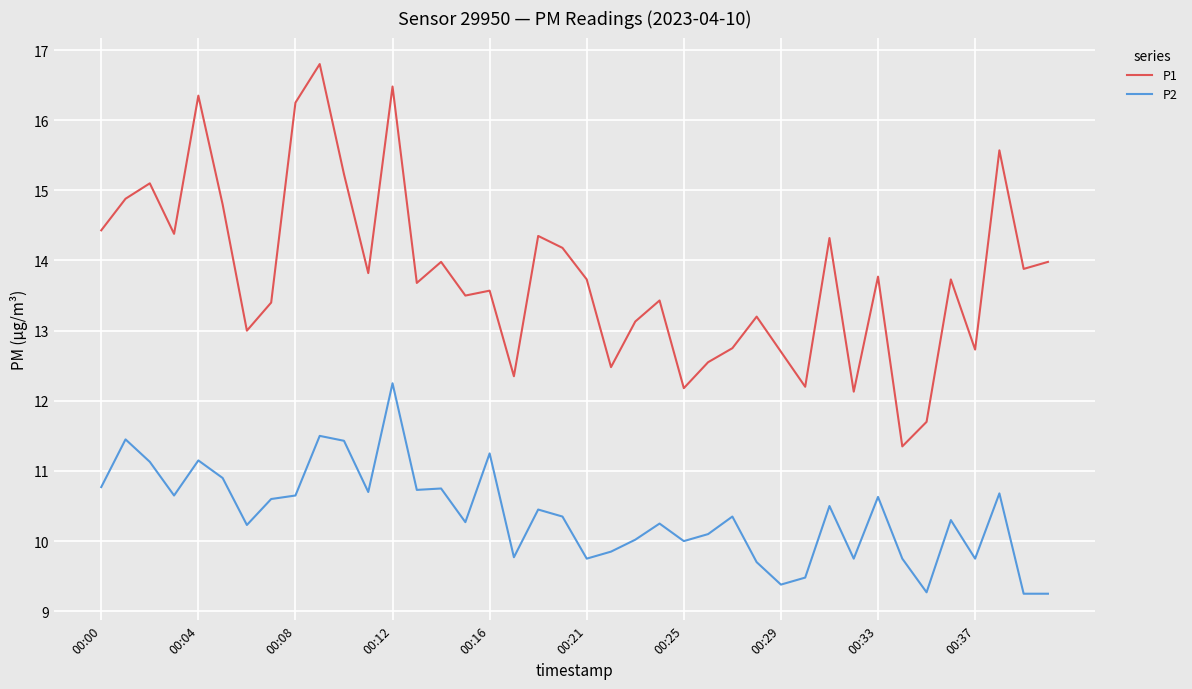

What is the greatest value displayed?

16.8